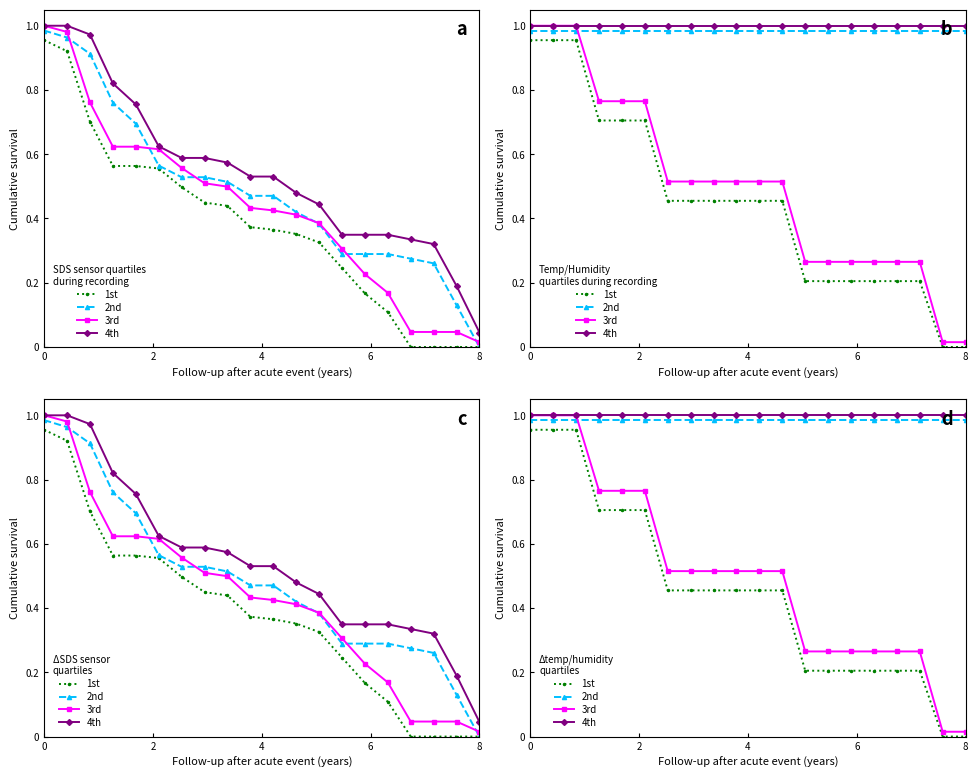

Count the number of data series in this chart.

4